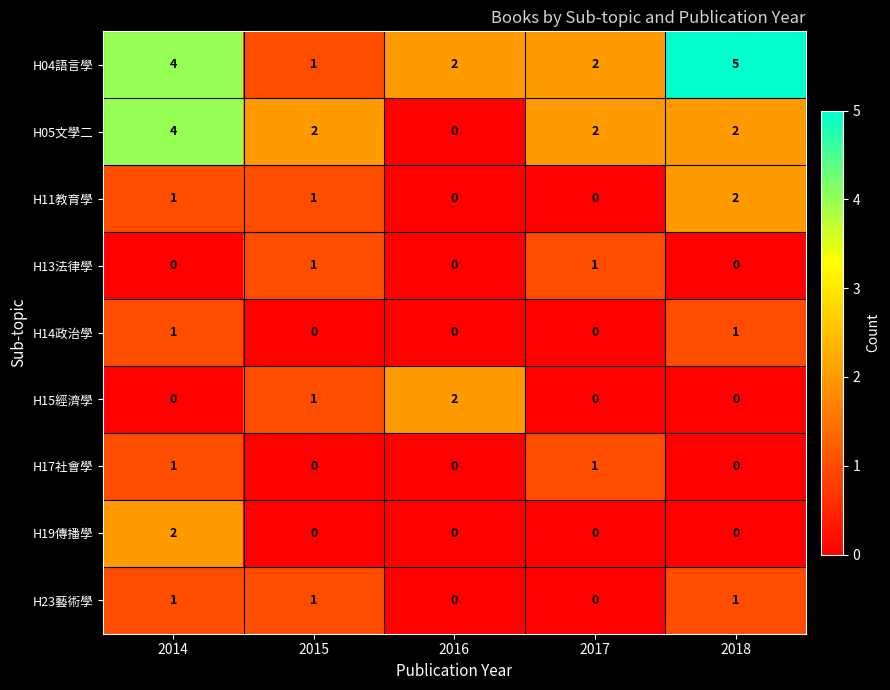

Which label corresponds to the largest value in the chart?

2018